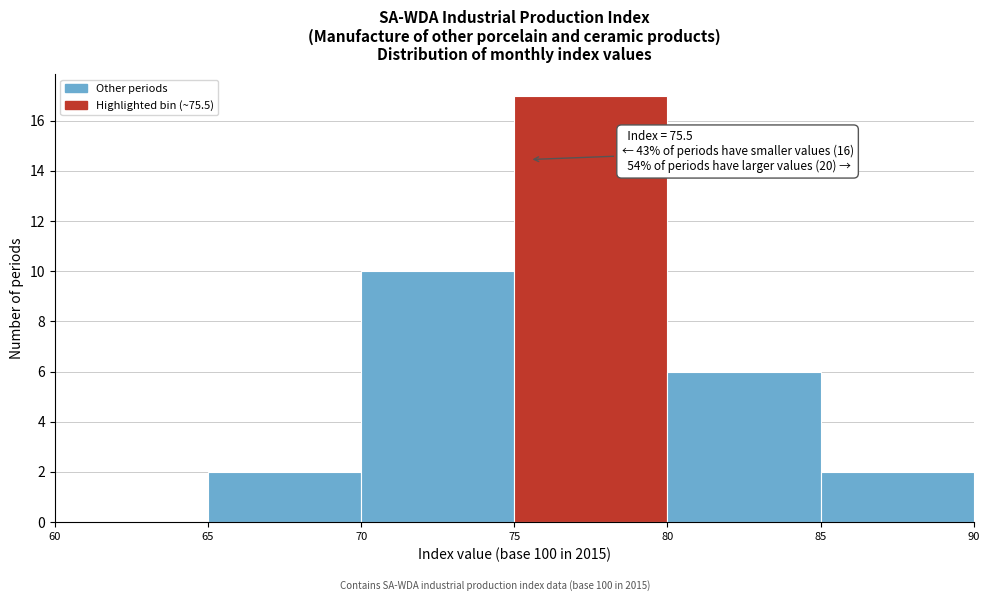

Which range on the x-axis has the tallest bar?

75 to 80